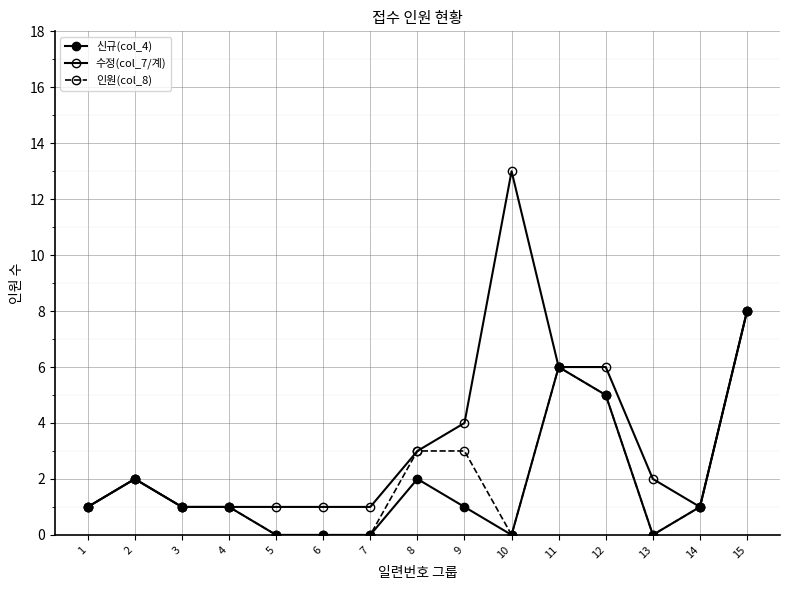

Between 5 and 7, which is larger?

5